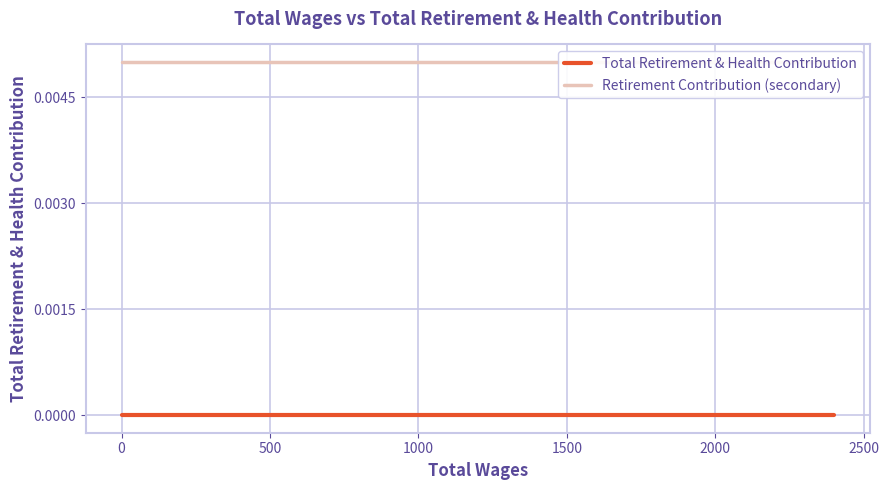

What is the label of the 4th point from the left?

1000